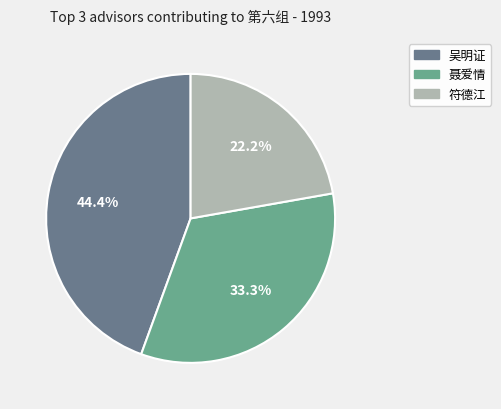

Approximately how many times larger is the value at 聂爱情 compared to 符德江?

1.5